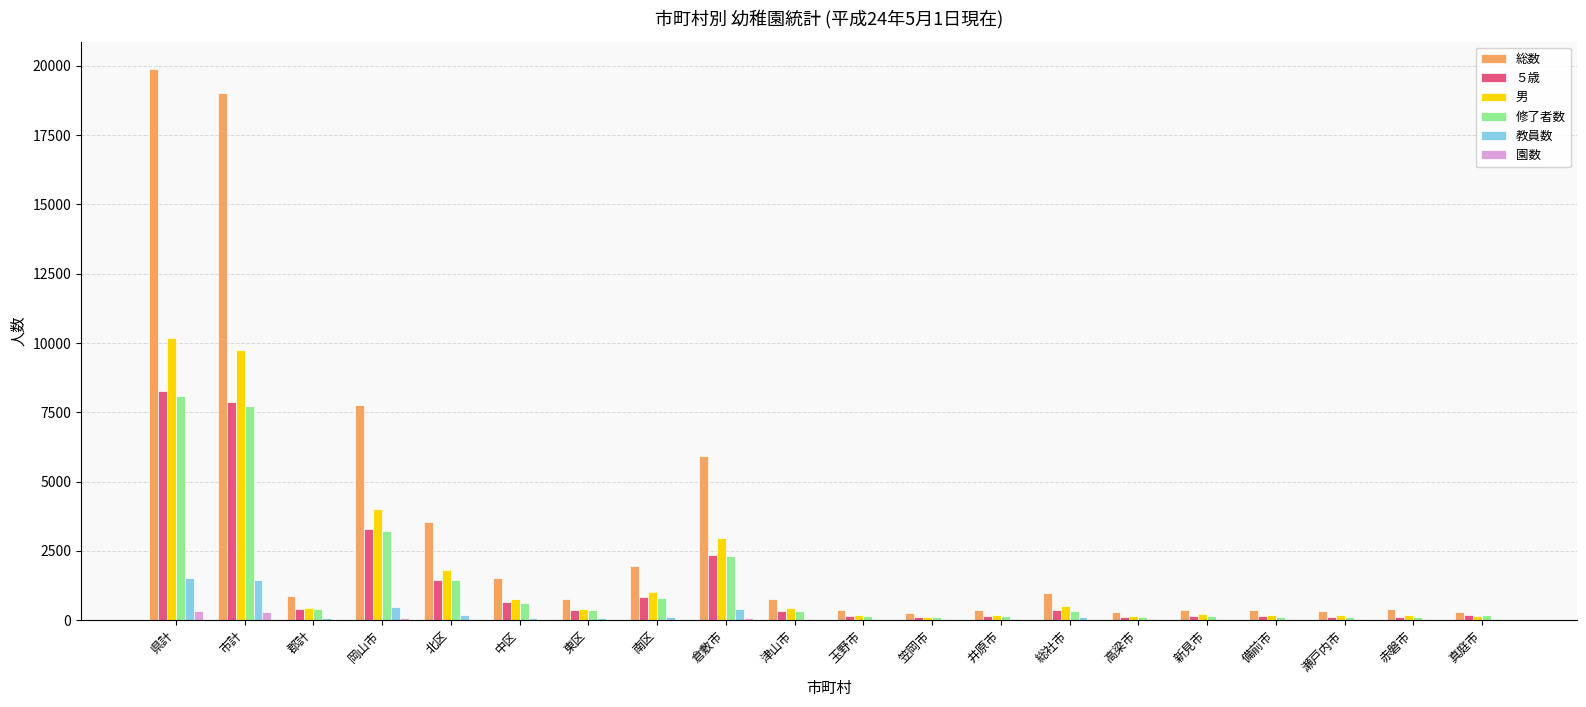

What is the highest value of the 修了者数 series?

8104